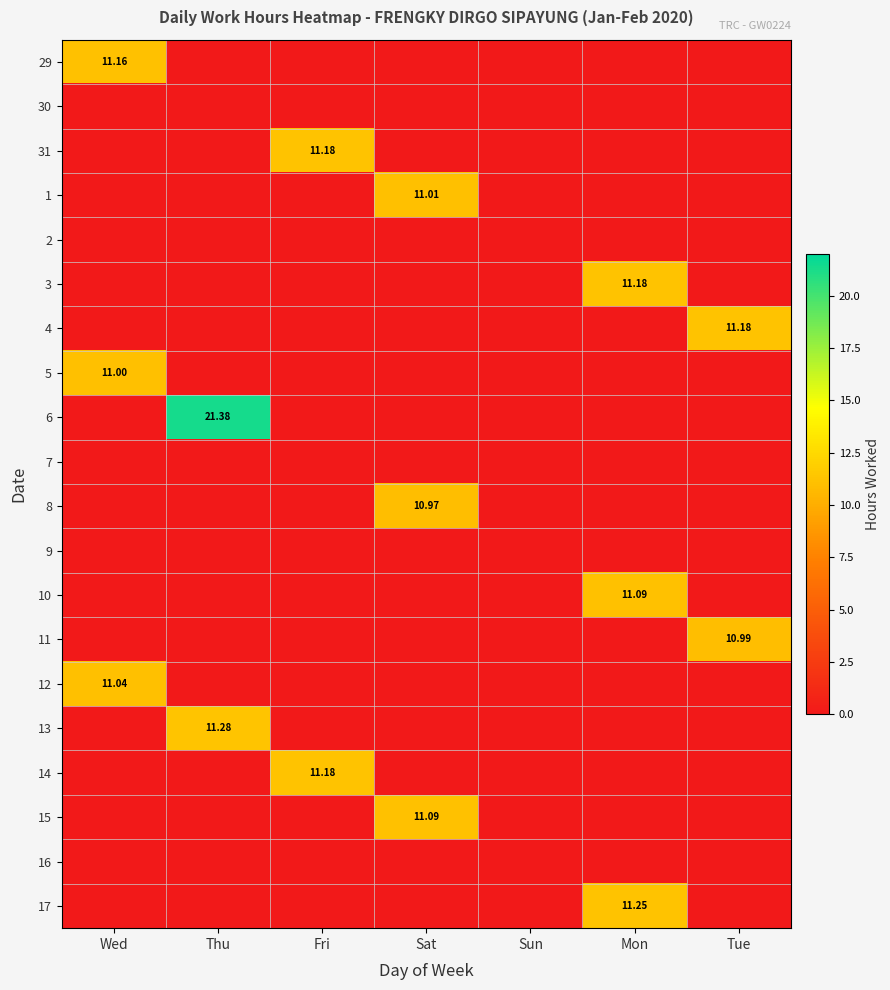

The value of 31 at Fri is 17.9. True or false?

False